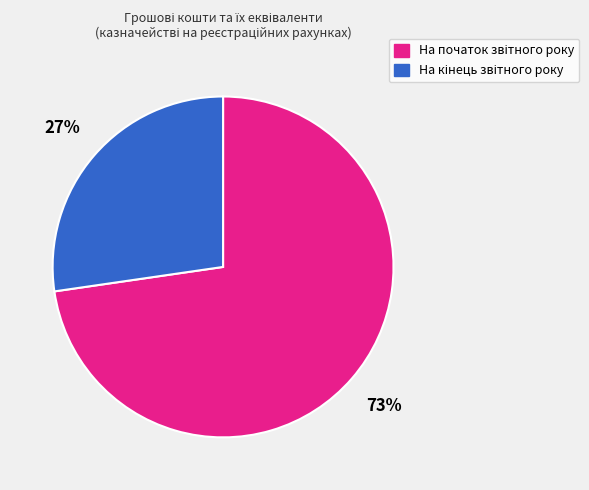

Does any single category account for the majority?

Yes